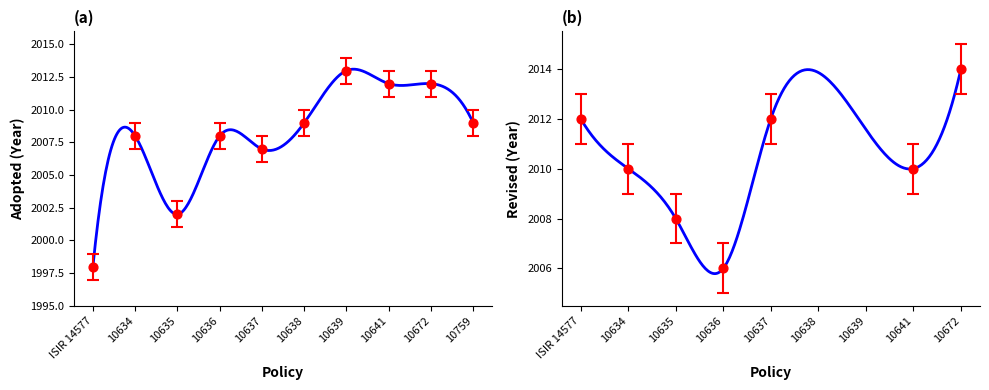

Which series has the largest Y range (max minus min)?

Adopted